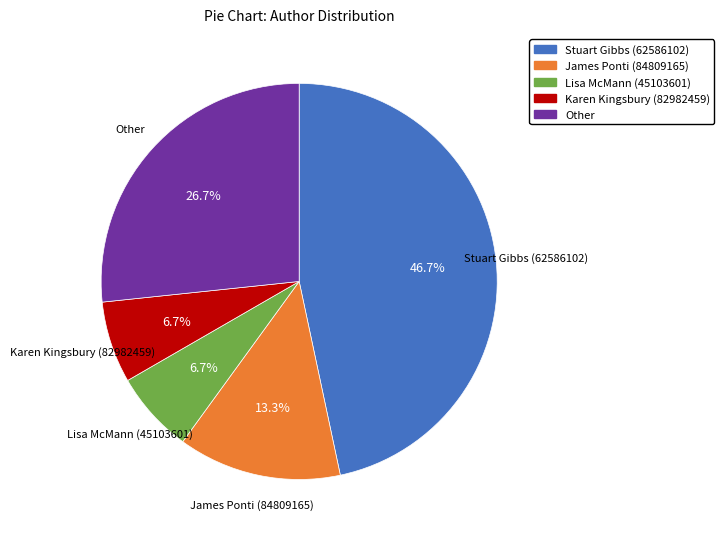

Does any single category account for the majority?

No